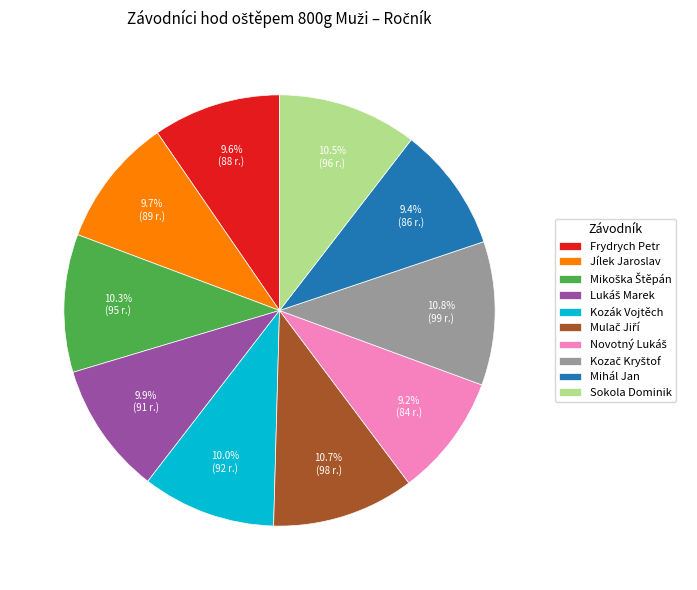

Is there a majority slice in this chart?

No